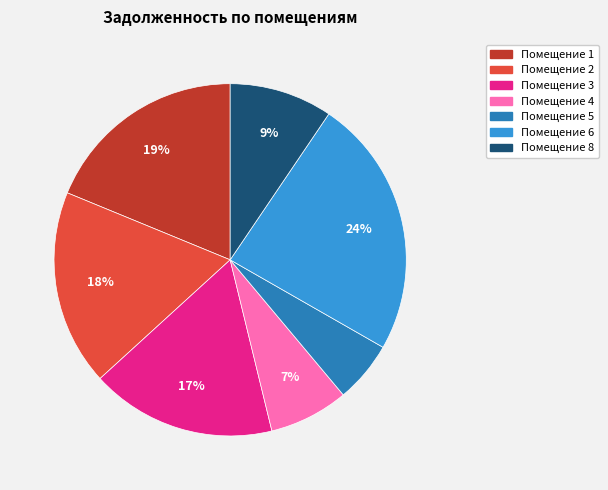

Does any single category account for the majority?

No